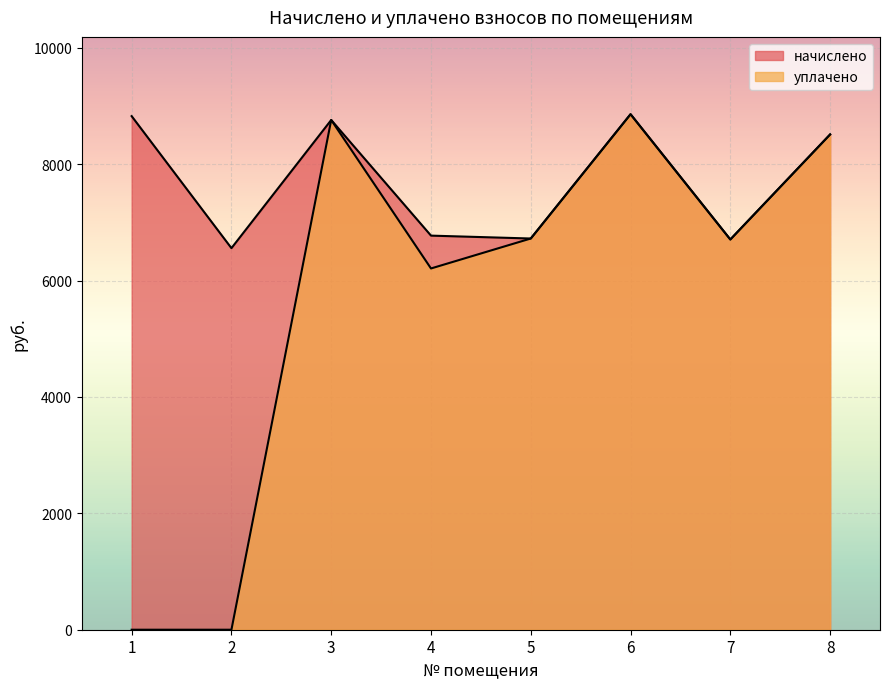

True or false: начислено has a value of 5585.8 at 1.

False